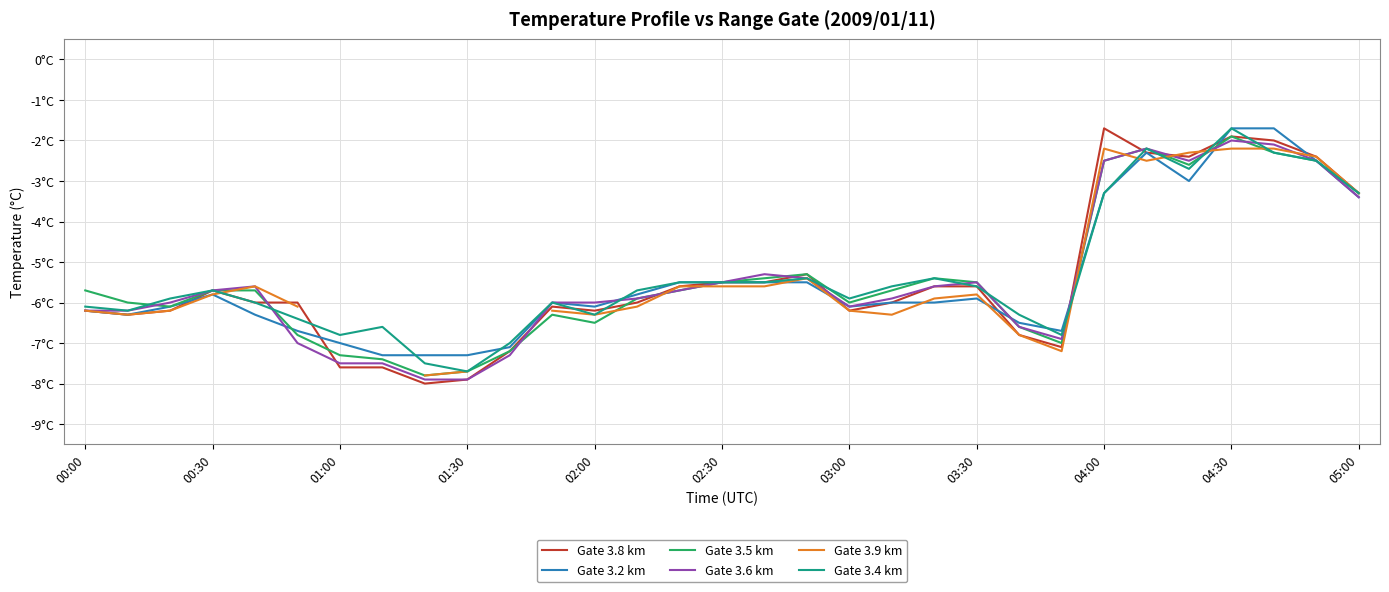

Is the value of Gate 3.4 km at 04:30 greater than the value of Gate 3.2 km at 03:30?

Yes